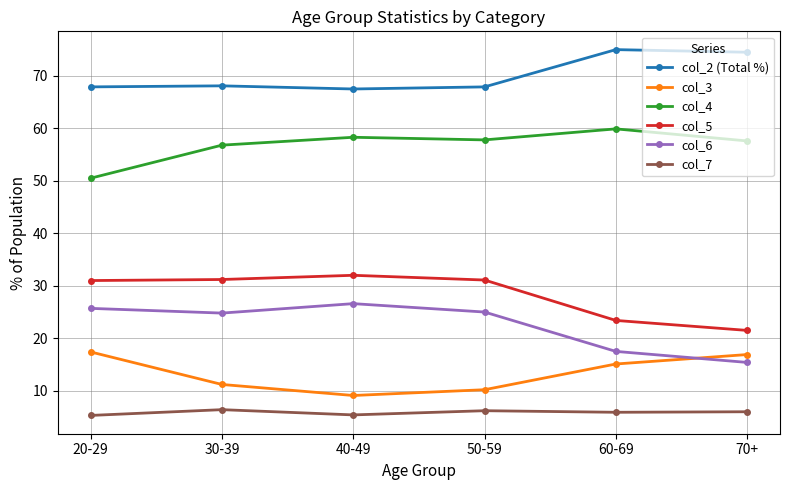

What is the difference between the highest and lowest values at 20-29?

62.6